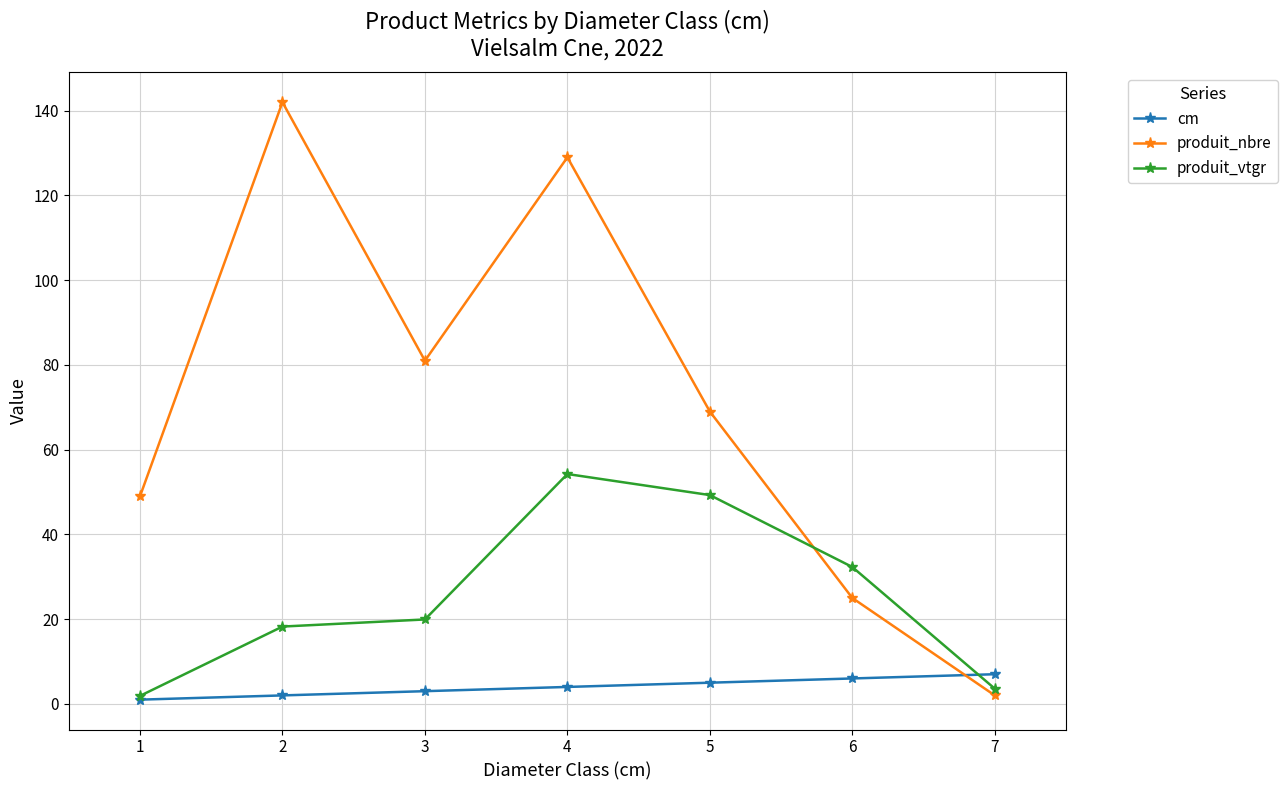

Between which two adjacent categories do produit_nbre and produit_vtgr first intersect?

5 and 6